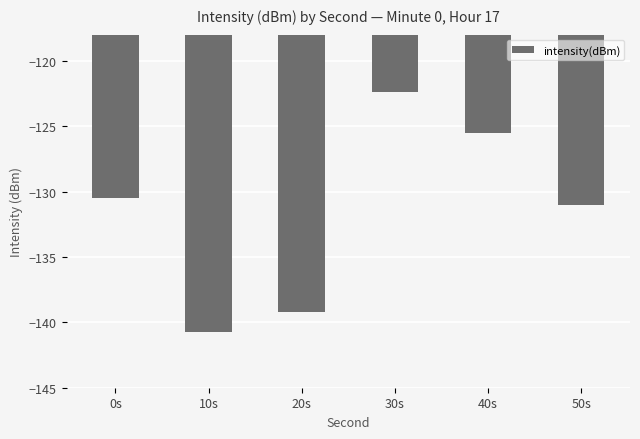

Where does the data first go above -130?

30s